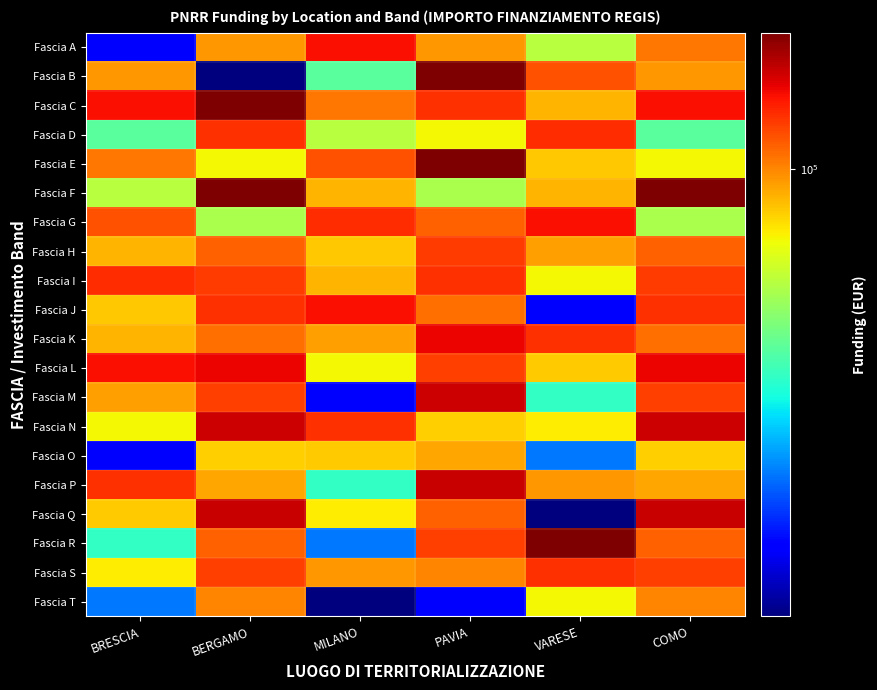

What is the spread (max minus min) of values at BRESCIA?

104488